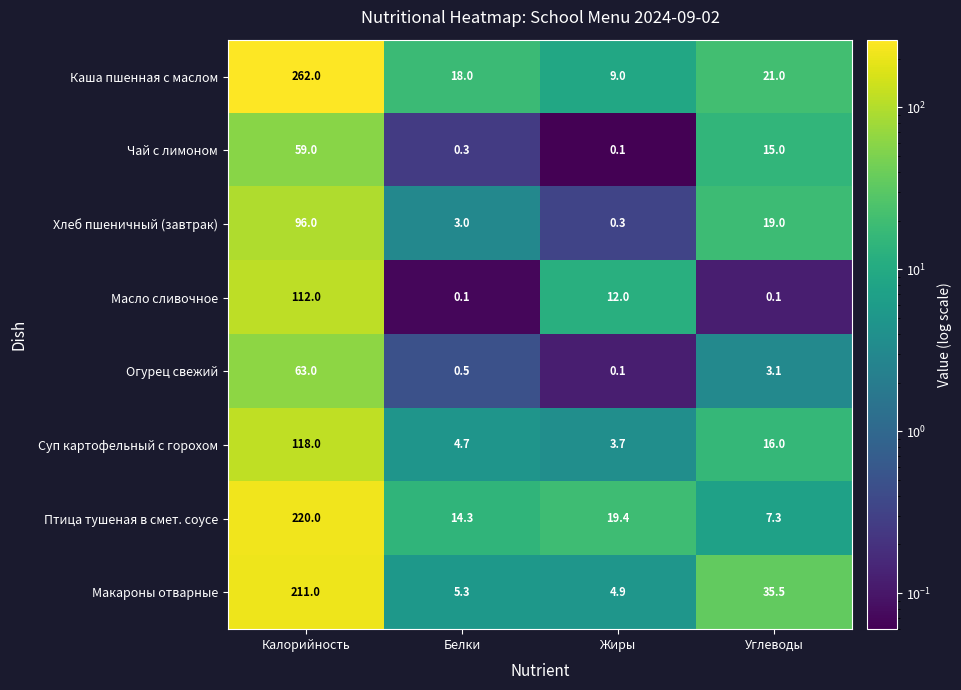

Where does the Каша пшенная с маслом series first go above 21?

Калорийность